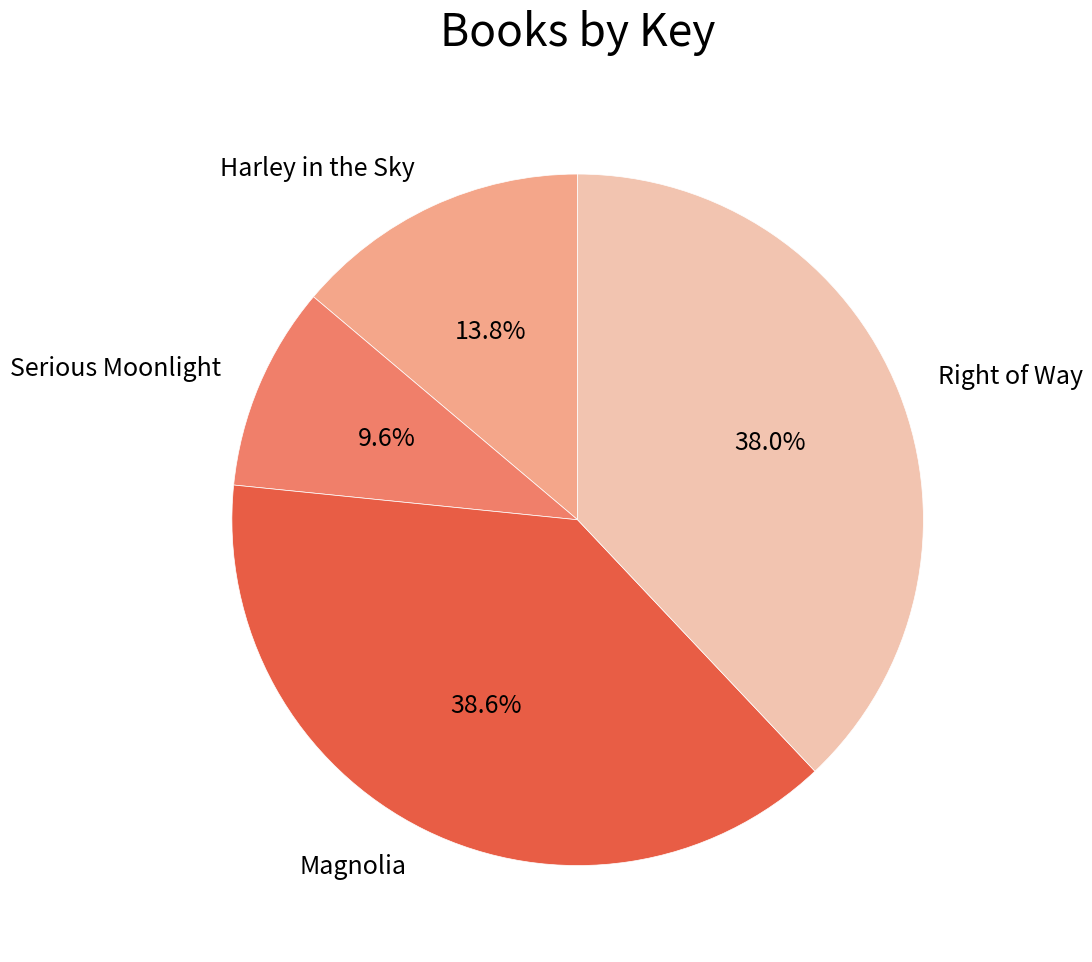

Combined, what portion of the pie is Serious Moonlight and Magnolia?

48.2%